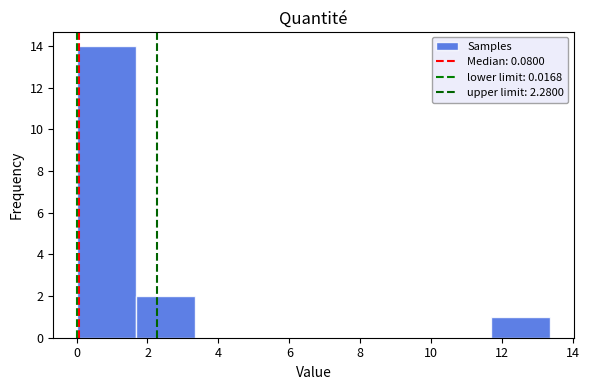

Which range on the x-axis has the tallest bar?

0.0 to 1.6